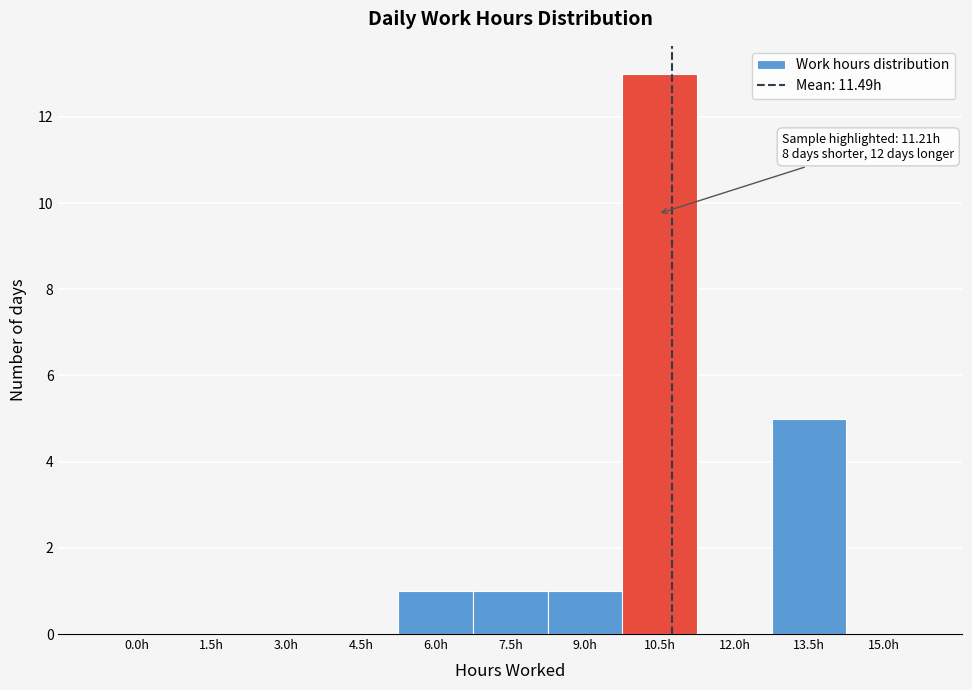

Reading left to right, extract all data points from this chart.

0.0h=0	1.5h=0	3.0h=0	4.5h=0	6.0h=1	7.5h=1	9.0h=1	10.5h=13	12.0h=0	13.5h=5	15.0h=0